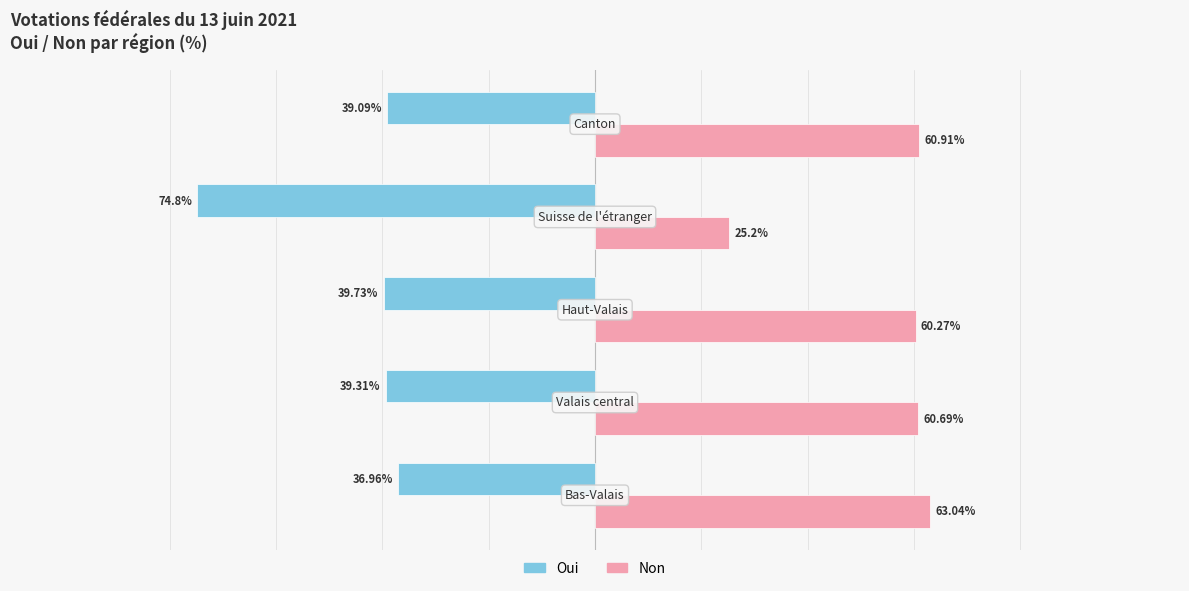

Which series has the largest total across all categories?

Non